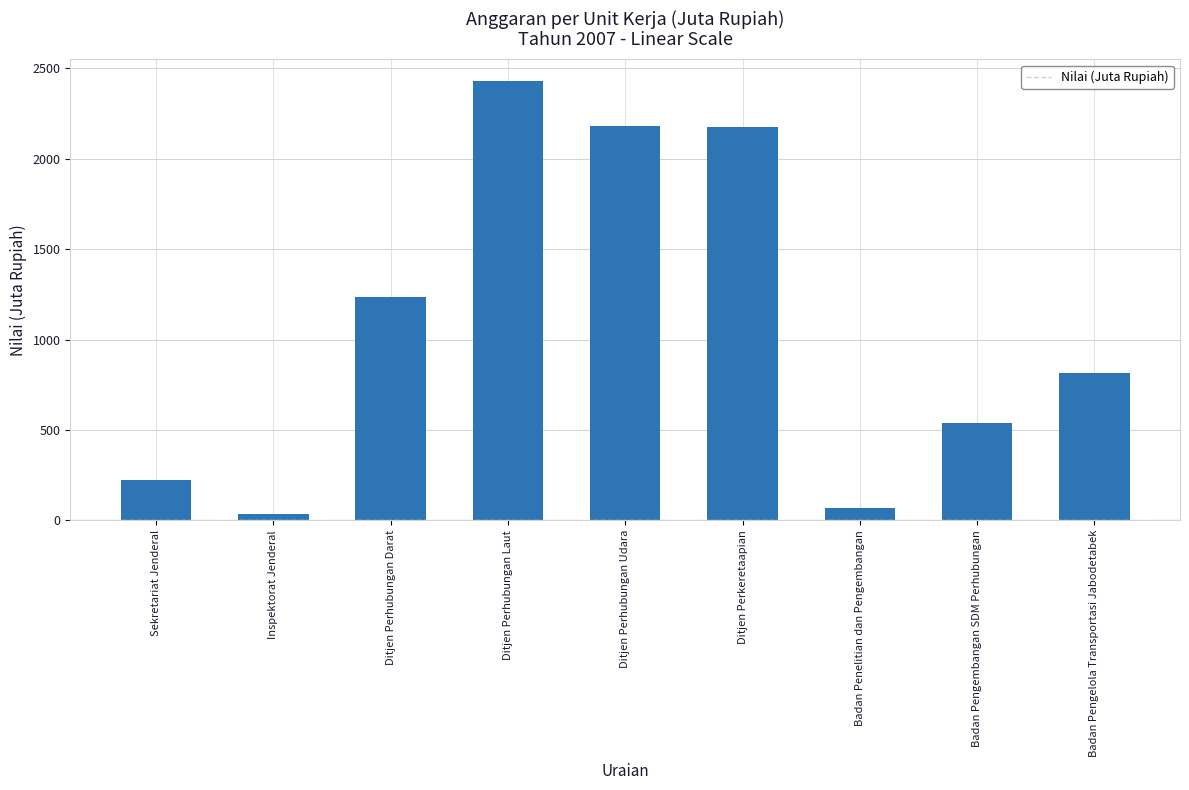

What is the average value?

1078